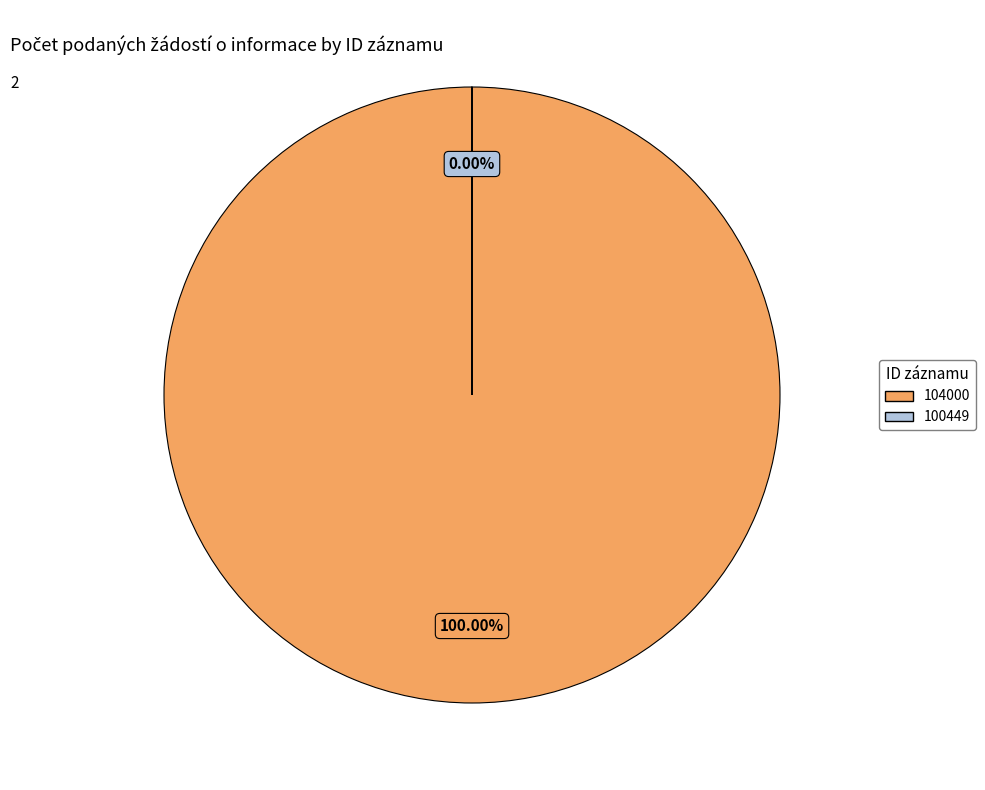

What is the smallest slice in the pie chart?

100449